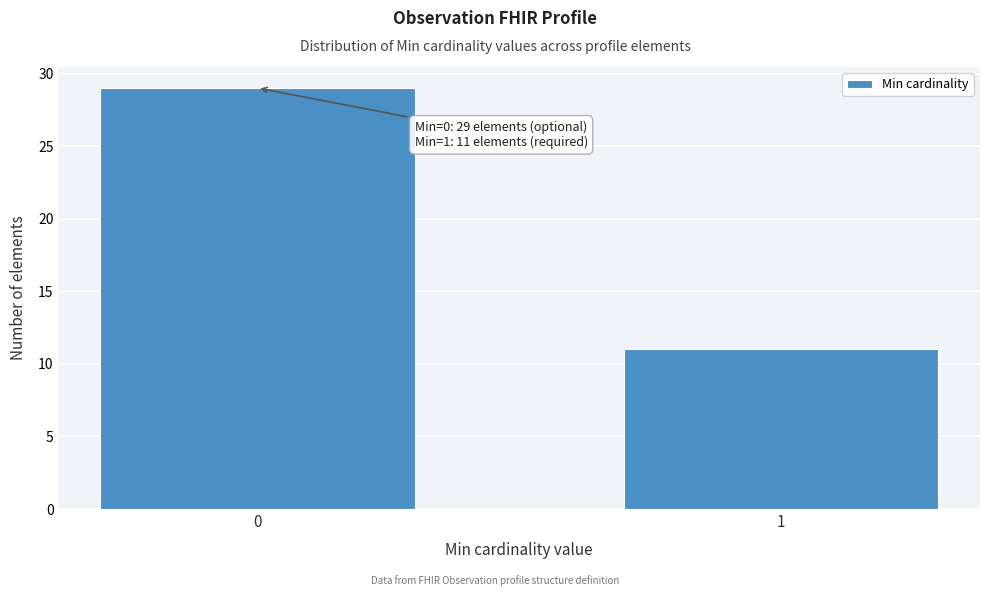

Reading right to left, what are all the values shown in this chart?

1=11	0=29